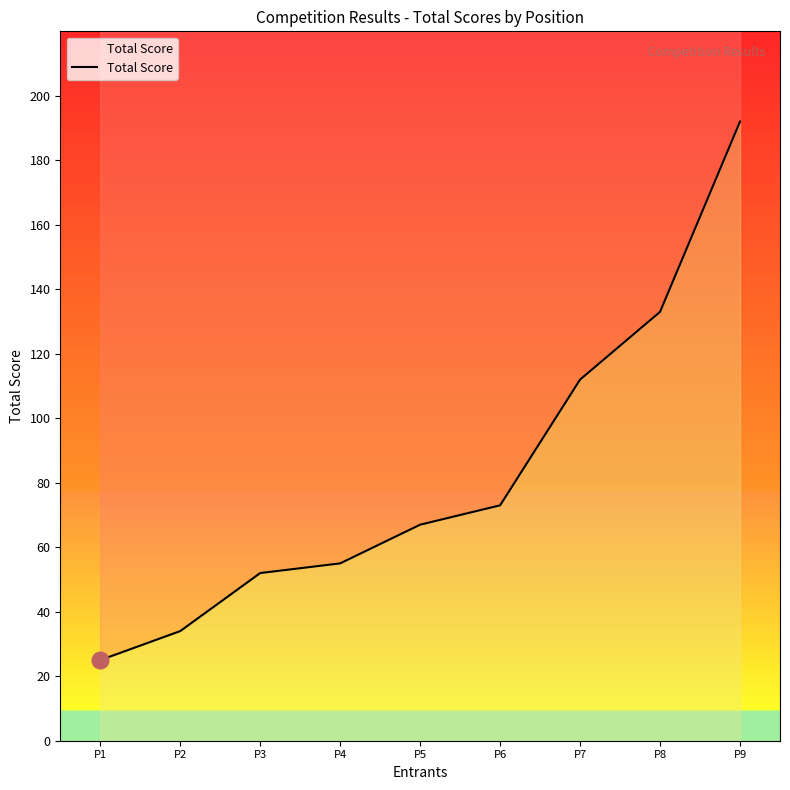

Reading right to left, extract all data points from this chart.

P9=192	P8=133	P7=112	P6=73	P5=67	P4=55	P3=52	P2=34	P1=25